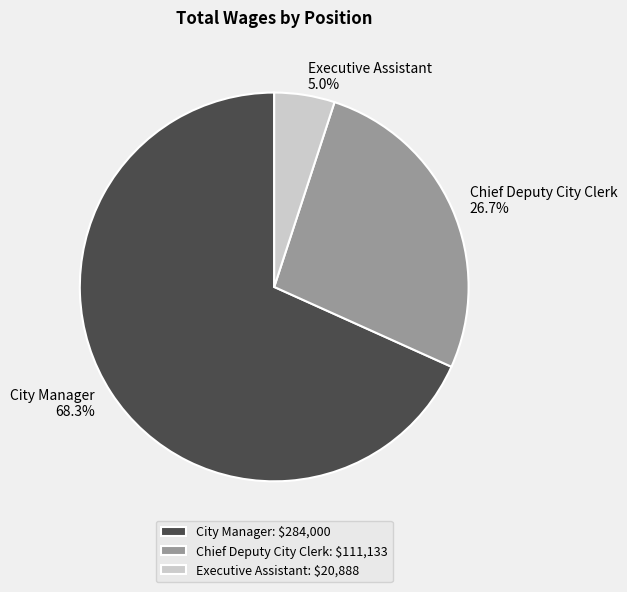

Is there any slice that represents more than half of the pie?

Yes